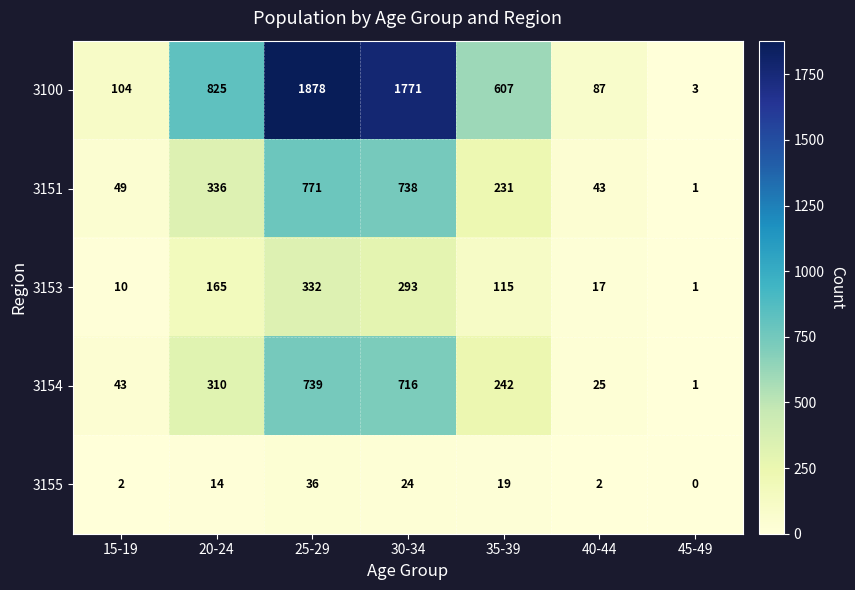

What is the sum of all 3151 values?

2169